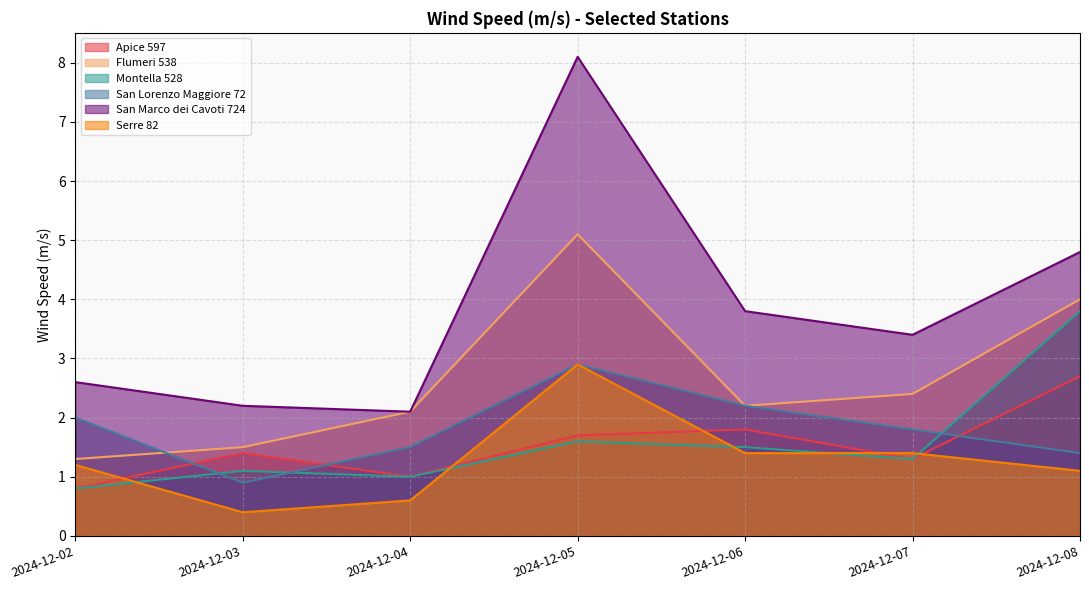

How many data points in Montella 528 are less than 1?

1